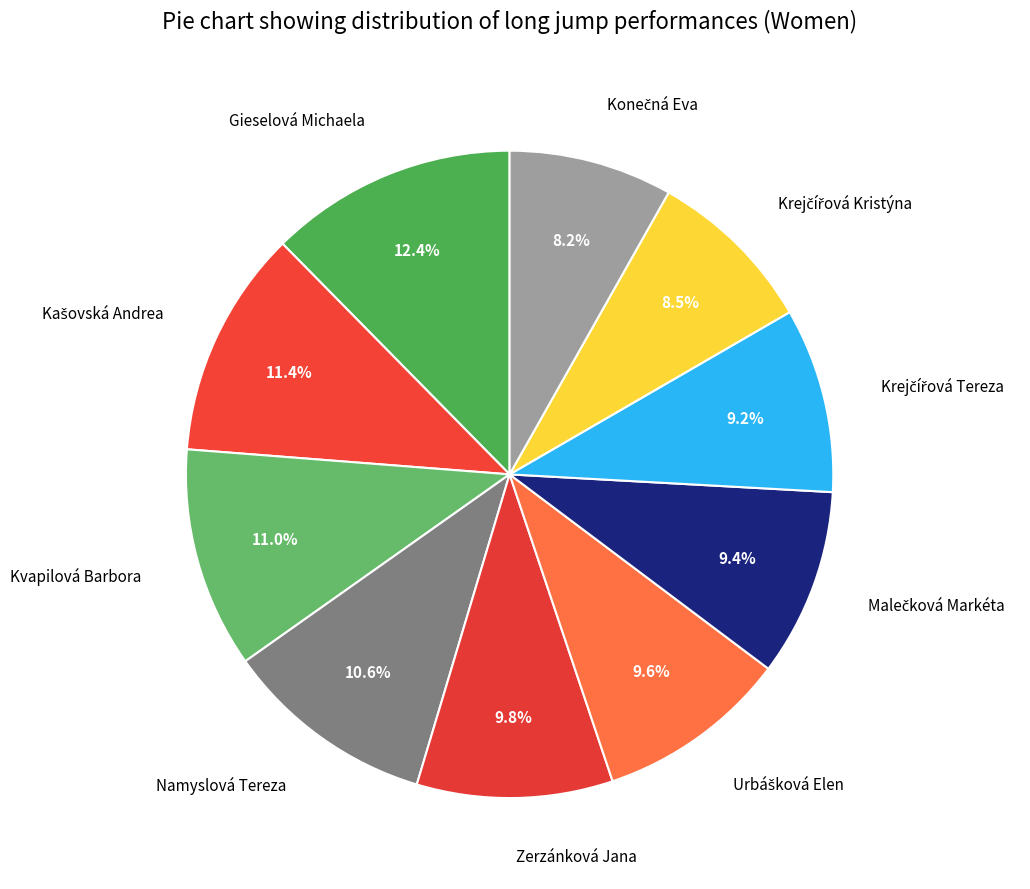

Which category has the biggest portion of the pie?

Gieselová Michaela